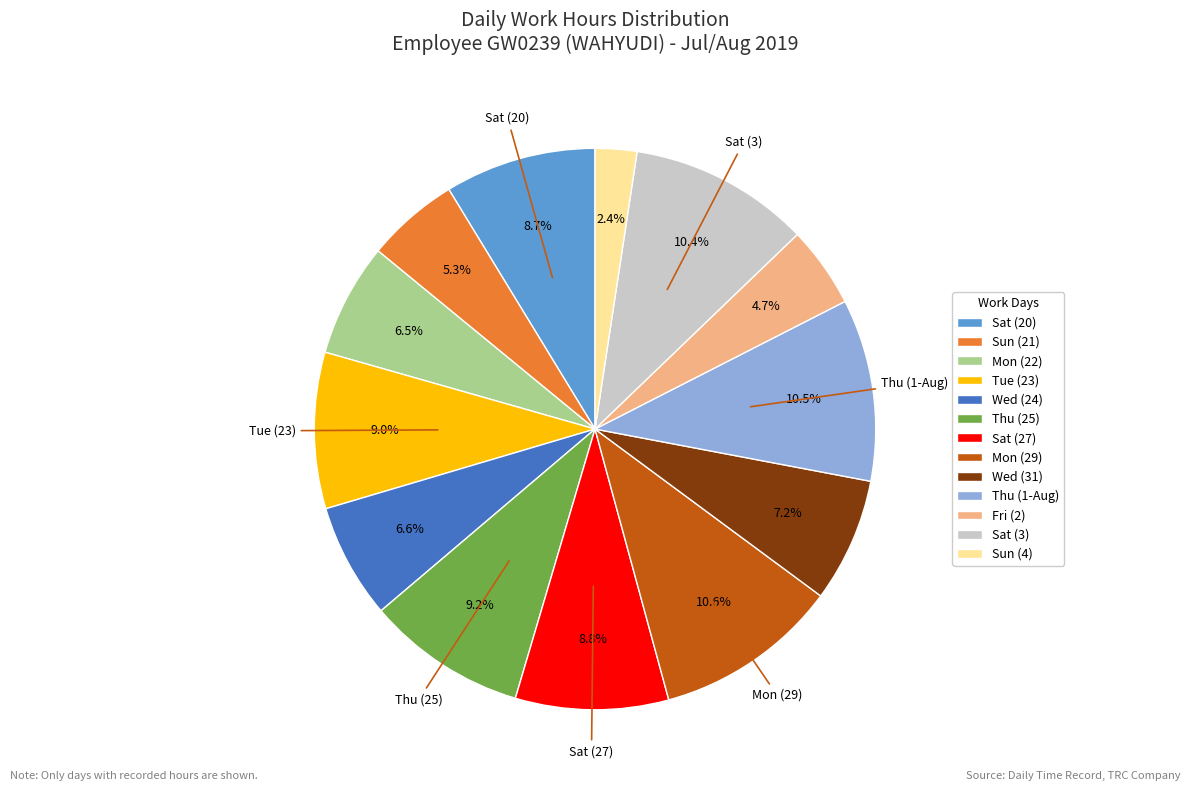

Which slice is the smallest?

Sun (4)